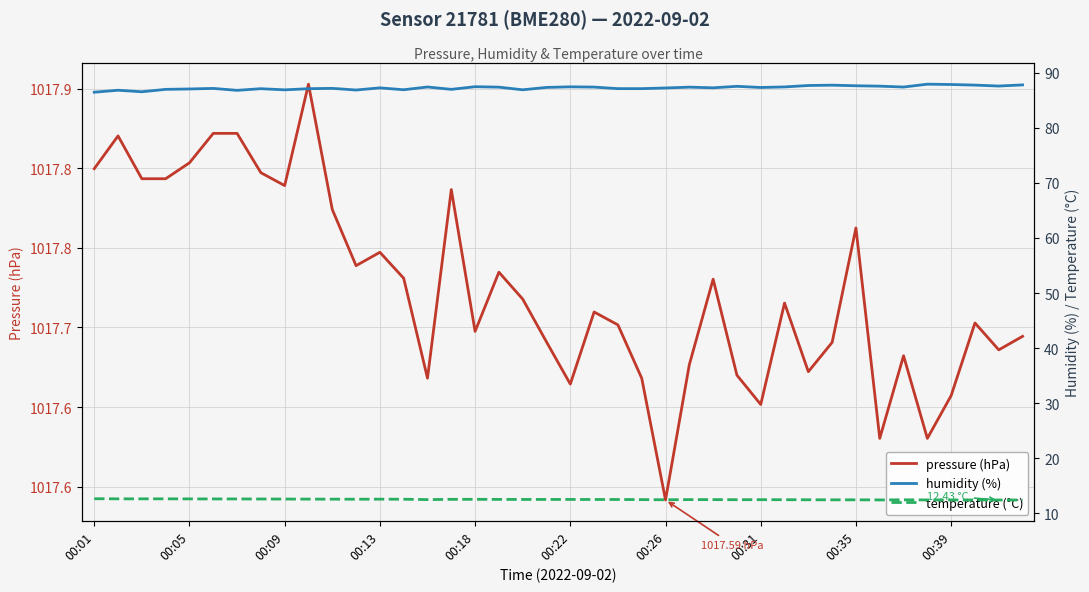

True or false: pressure (hPa) and temperature (°C) intersect in this chart.

False